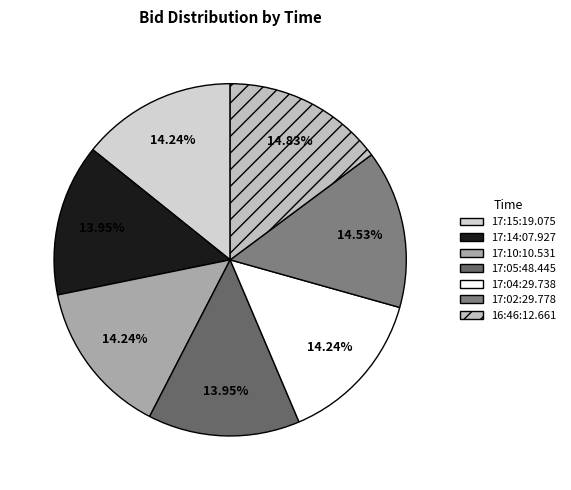

What is the smallest slice in the pie chart?

17:14:07.927